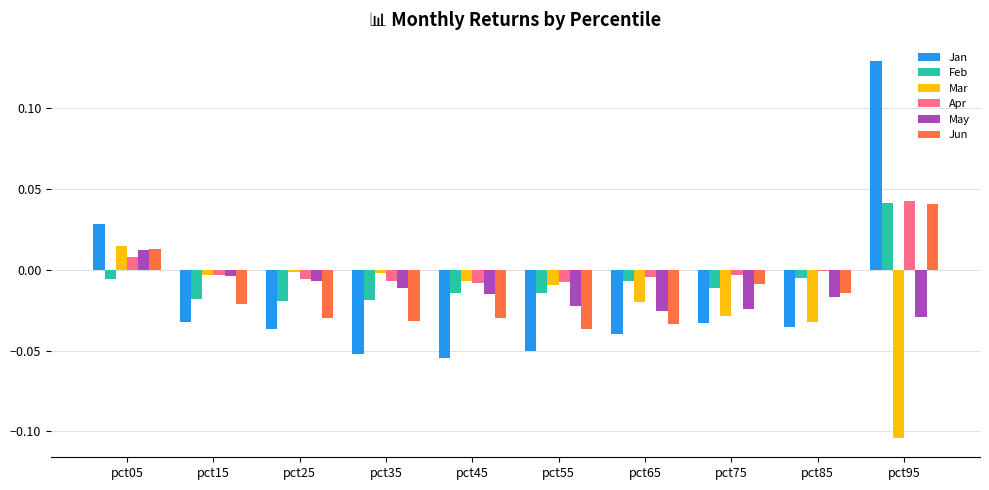

At which category is the sum across all series the highest?

pct95